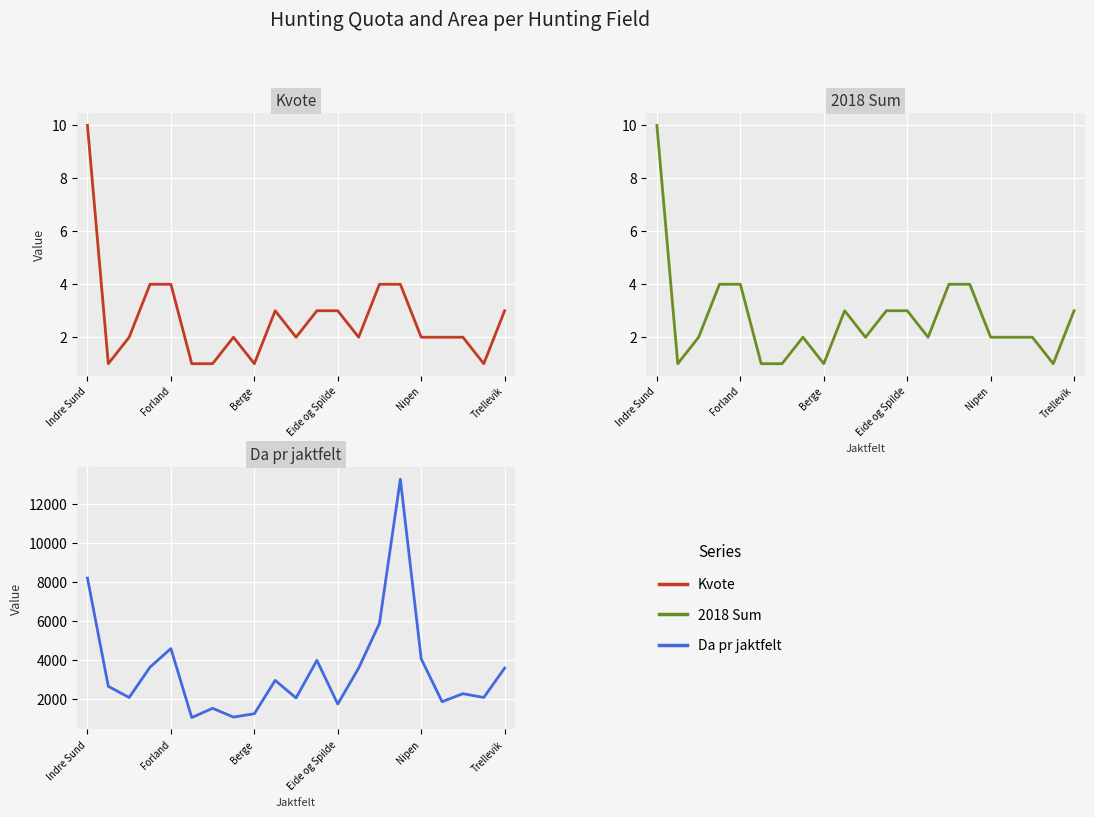

What is the sum of all 2018 Sum values?

57.0